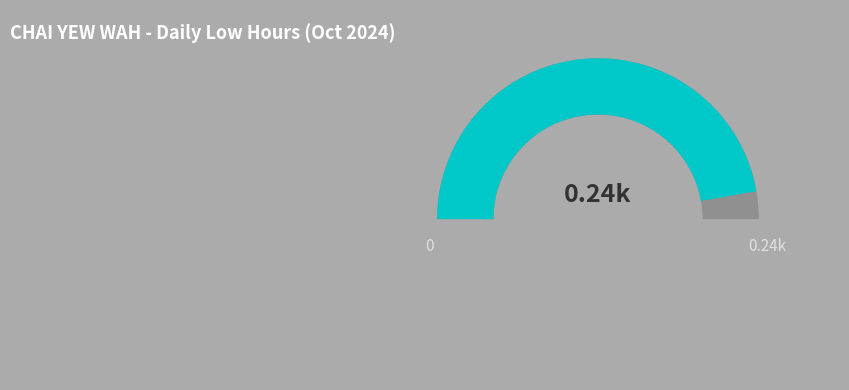

The Oct 3 slice represents 1% of the pie. True or false?

False